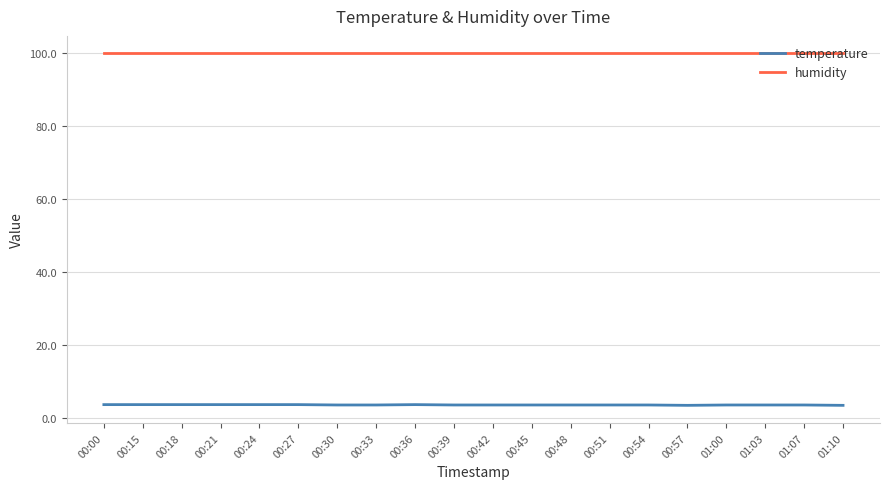

True or false: humidity has a value of 99.9 at 00:39.

True